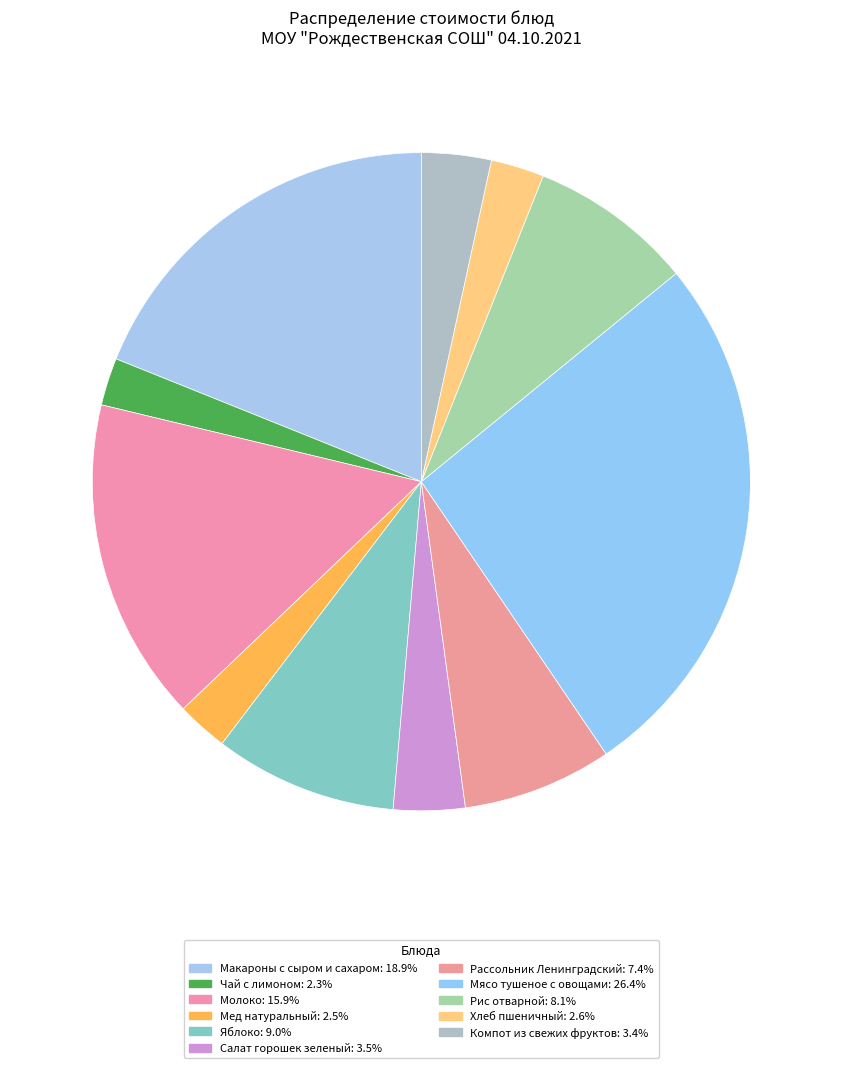

The Мед натуральный slice represents 3% of the pie. True or false?

True